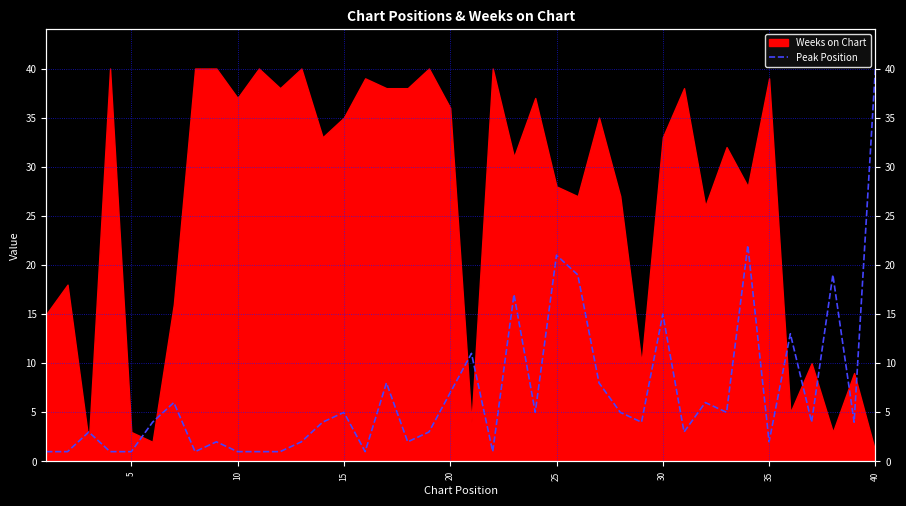

How many interior local valleys (lower than both neighbors) does the data have?

11